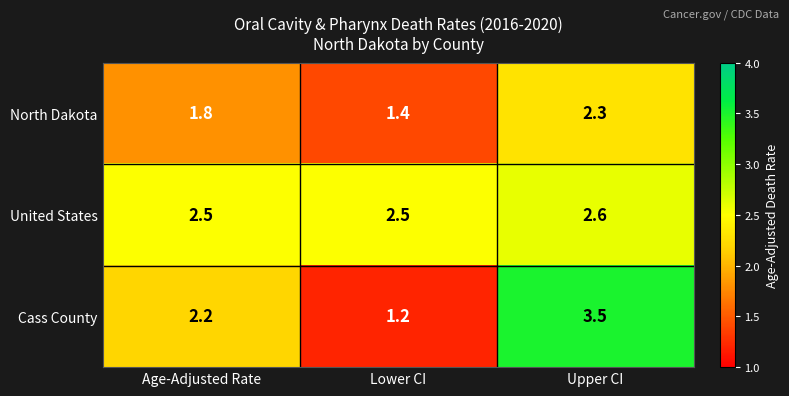

List the series in order of their overall mean, highest first.

United States, Cass County, North Dakota